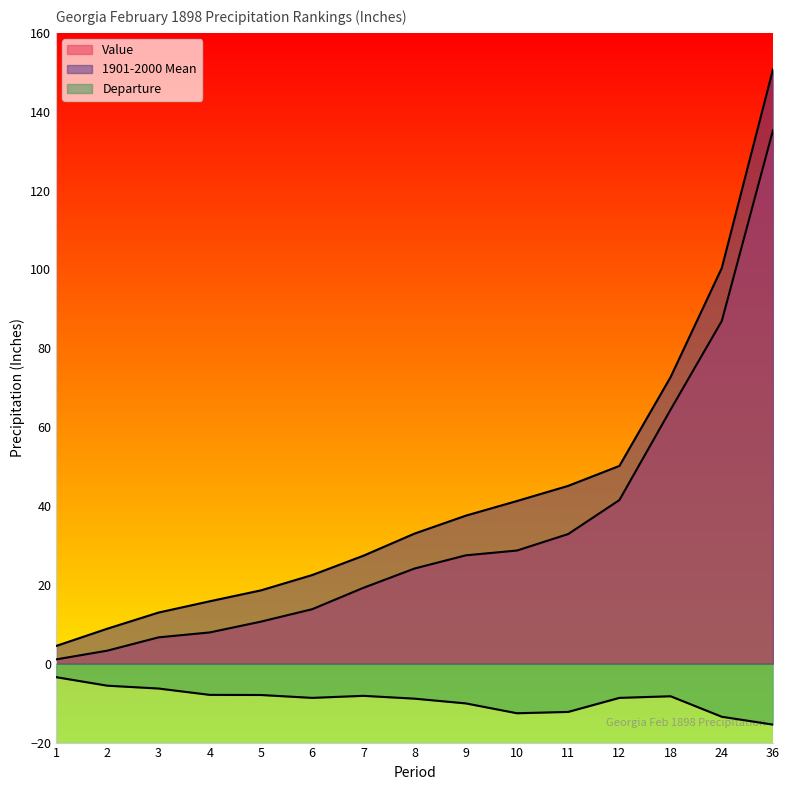

Between 2 and 24, which is larger?

24